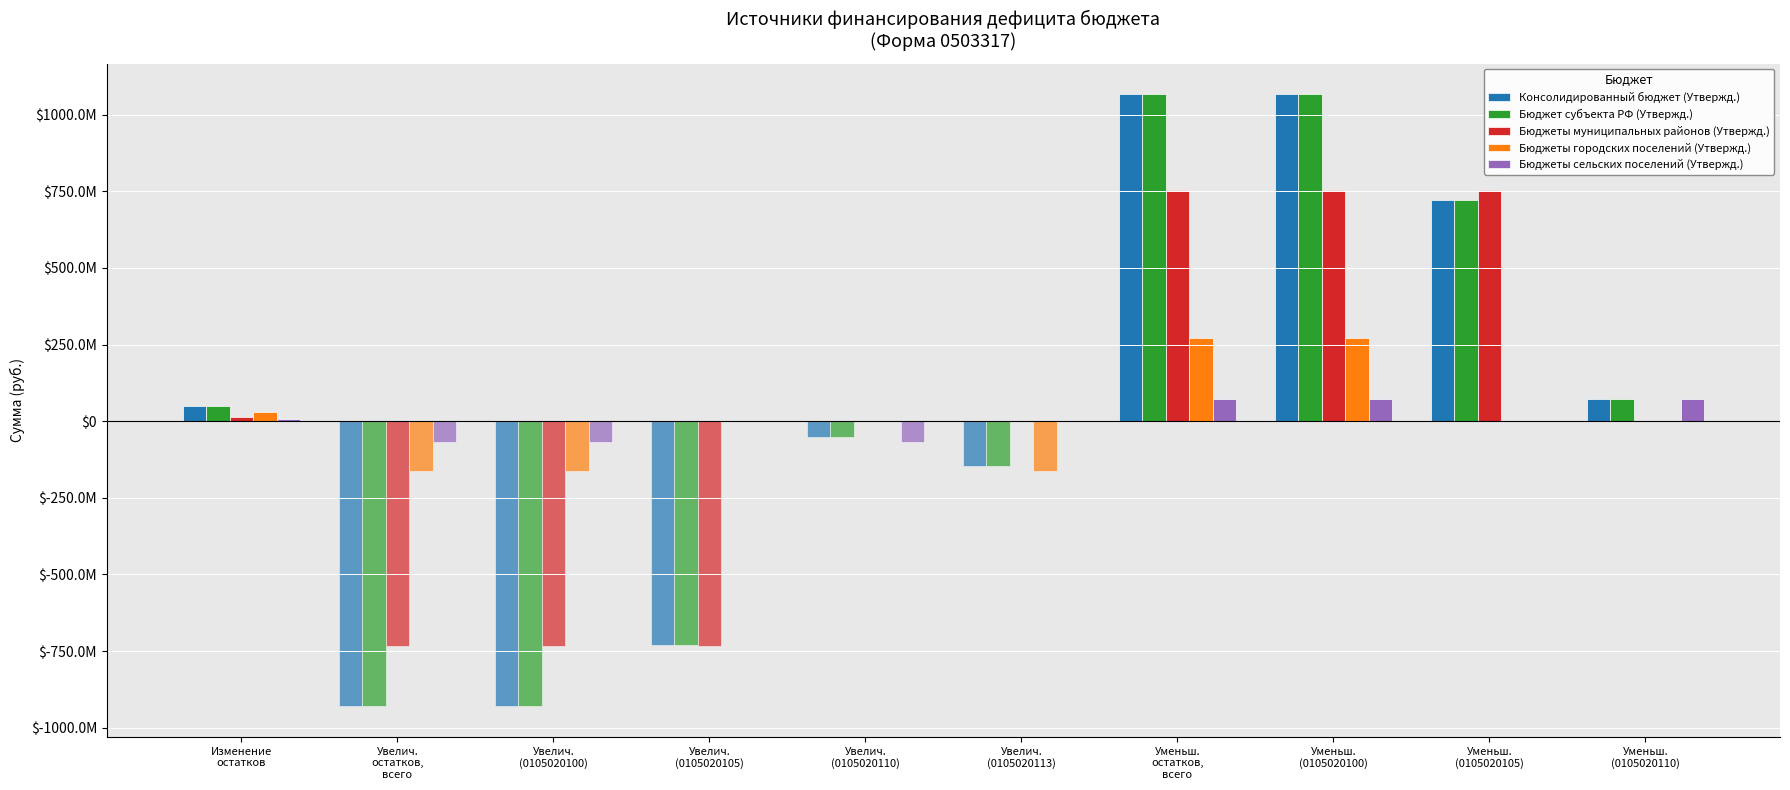

Which category has the lowest value in the Консолидированный бюджет (Утвержд.) series?

Увелич.
остатков,
всего